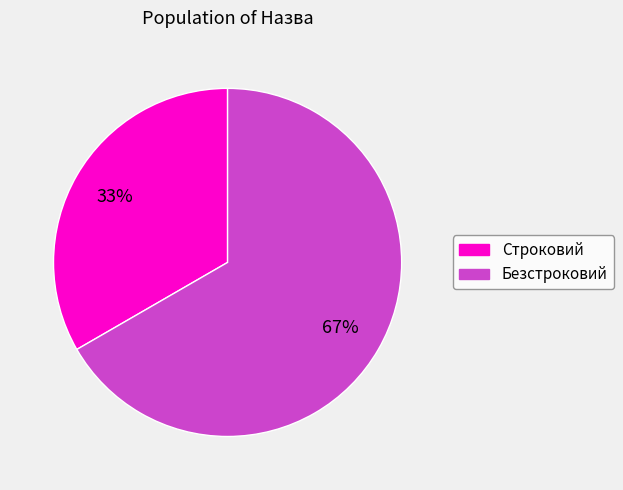

To the nearest percent, what portion does Строковий represent?

33%